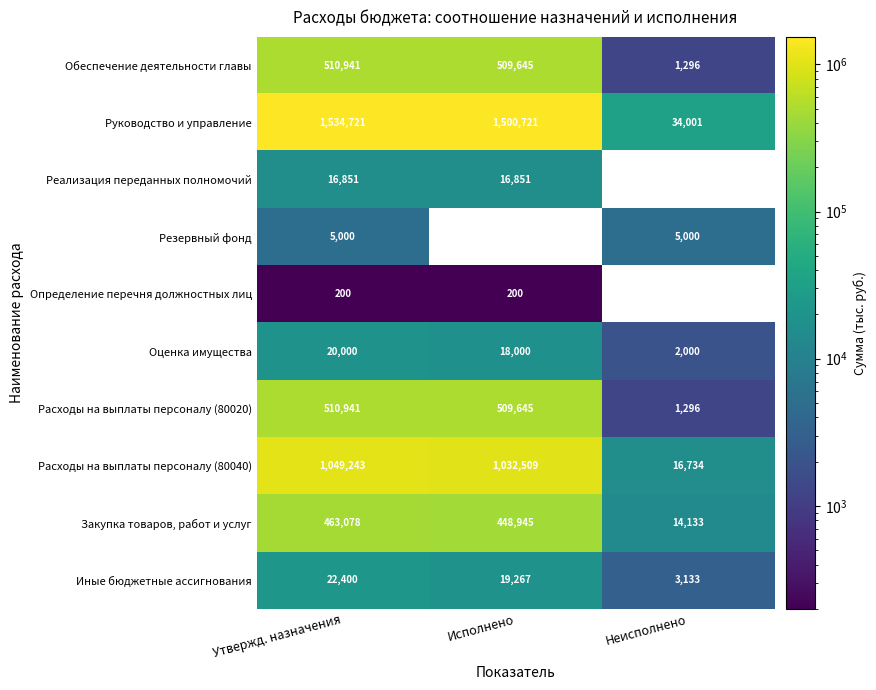

How many values in the Руководство и управление series are below 1500721?

1